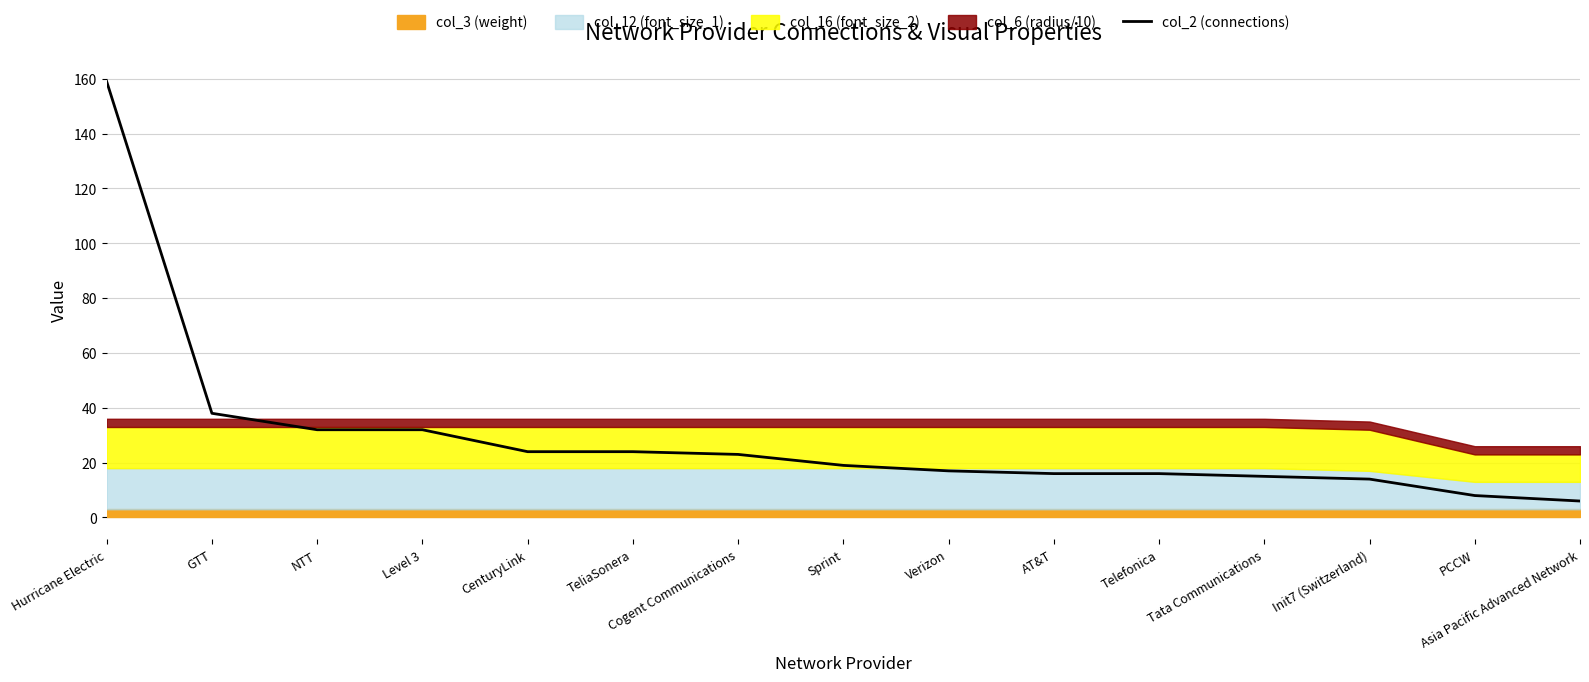

How many lines are shown in the chart?

1